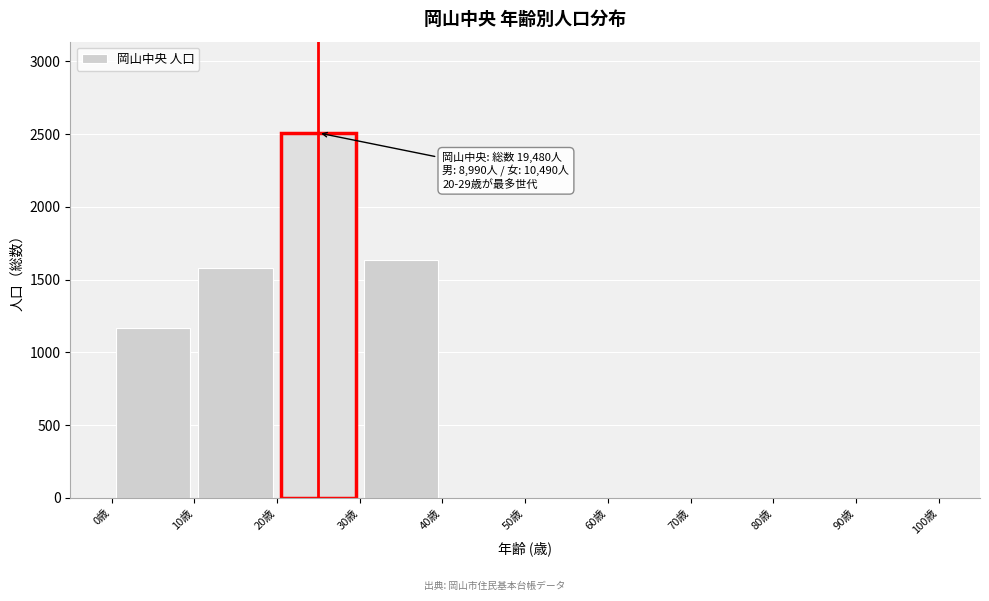

Which range on the x-axis has the tallest bar?

20 to 30